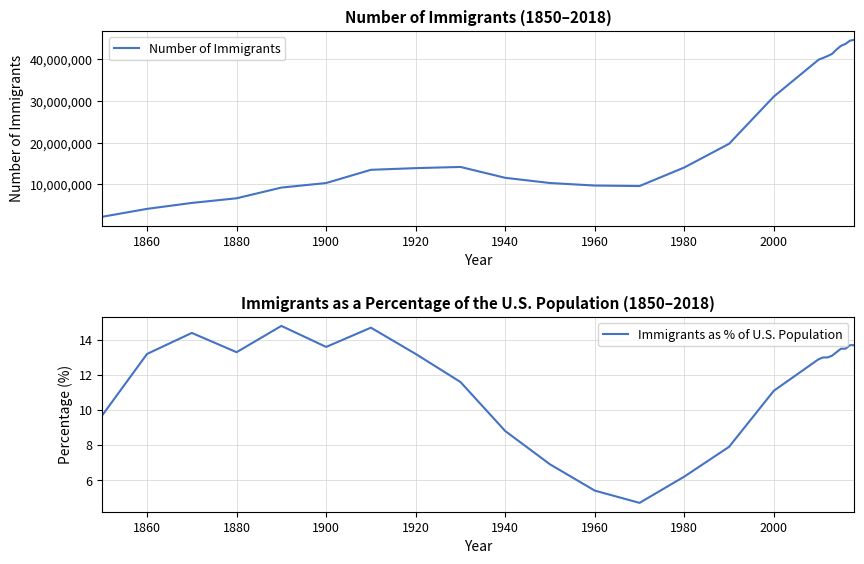

True or false: Immigrants as % of U.S. Population has a value of 11.1 at 2000.

True